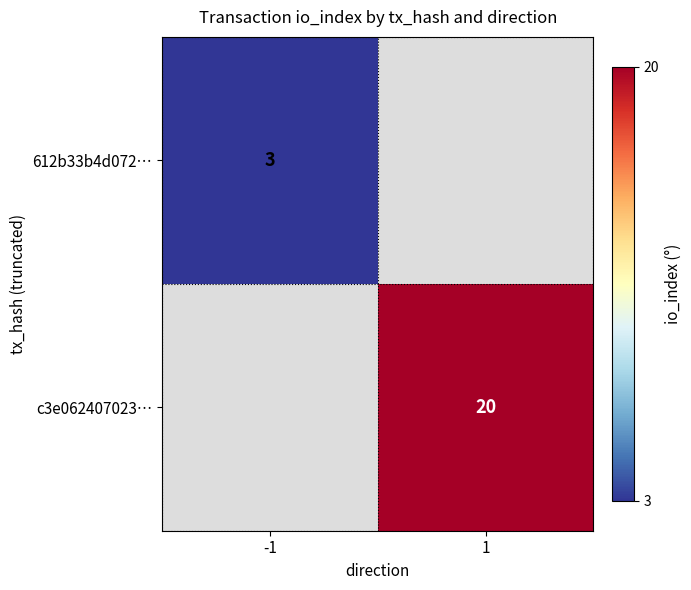

Is it true that 612b33b4d072… equals 3 at -1?

True